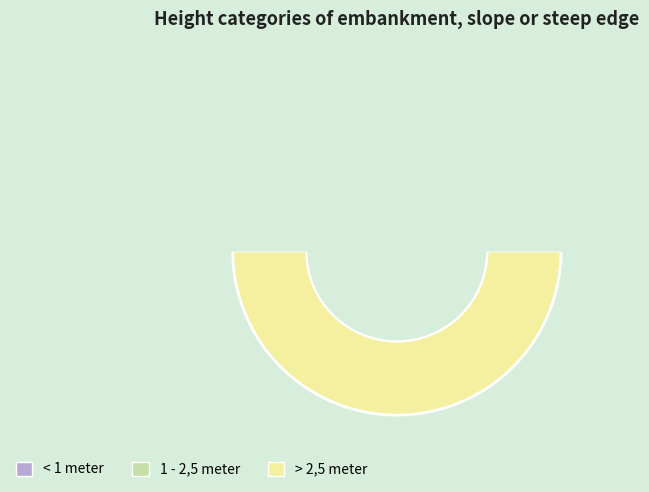

True or false: < 1 meter accounts for 10% of the total.

False